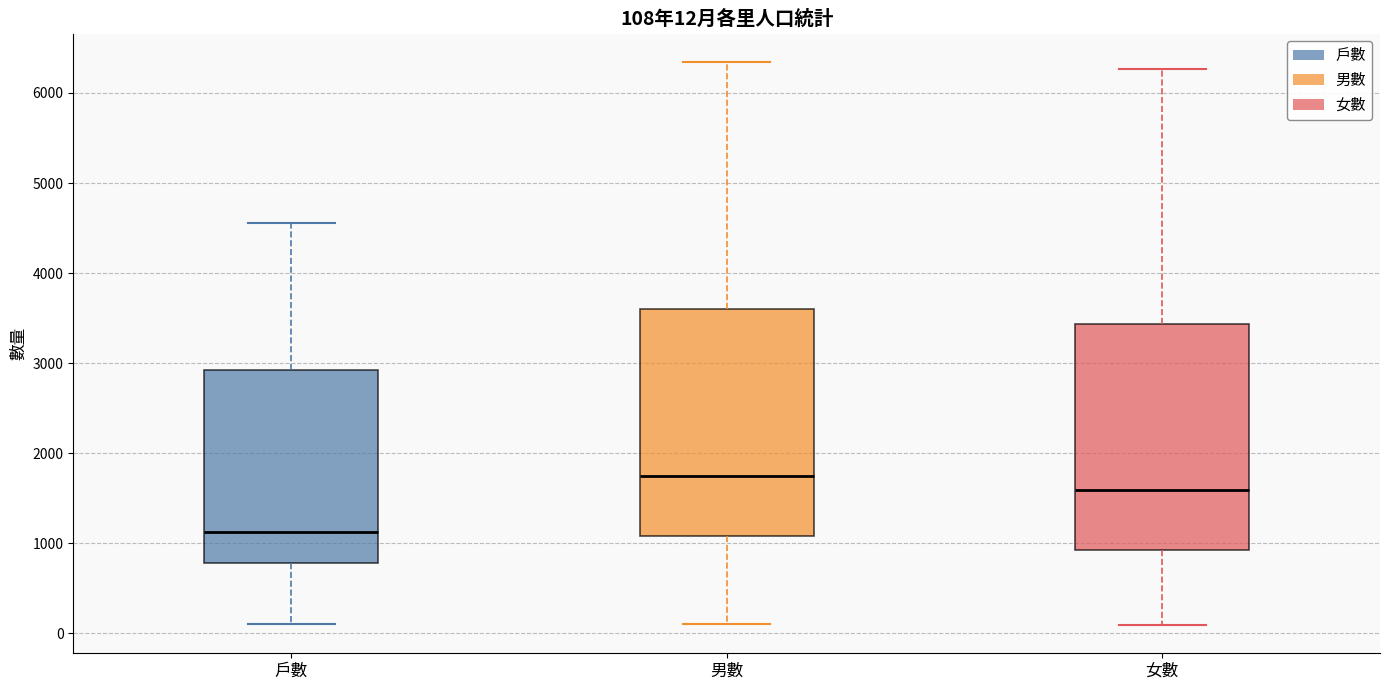

Which box has the lowest median line?

戶數